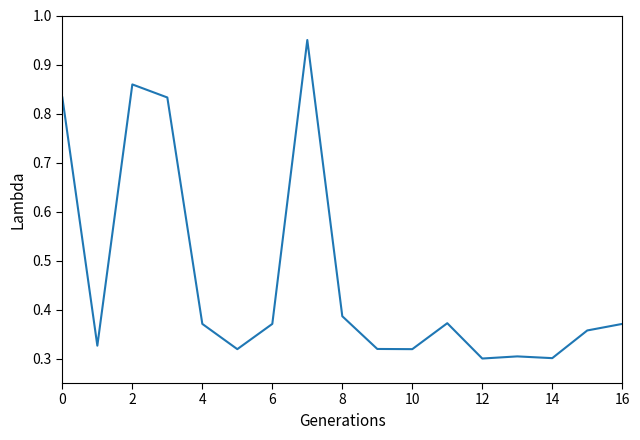

What is the value of the 10th point from the left?

0.3